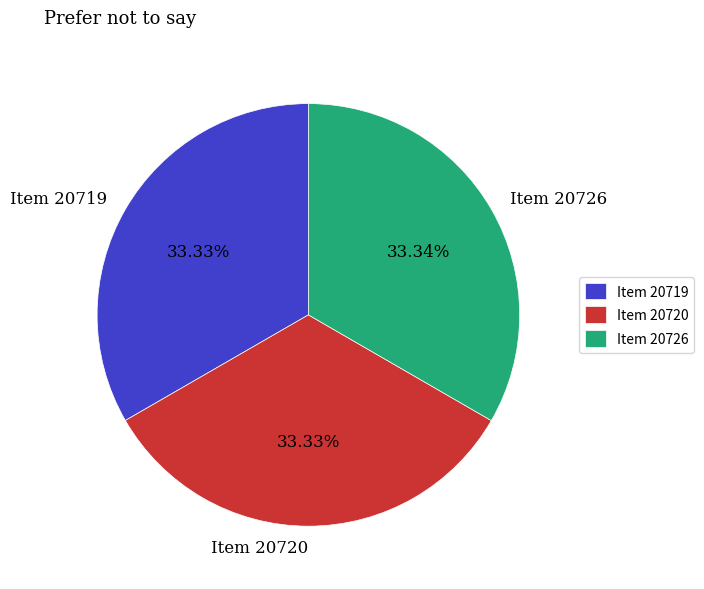

Is the sum of Item 20726 and Item 20719 greater than half?

Yes